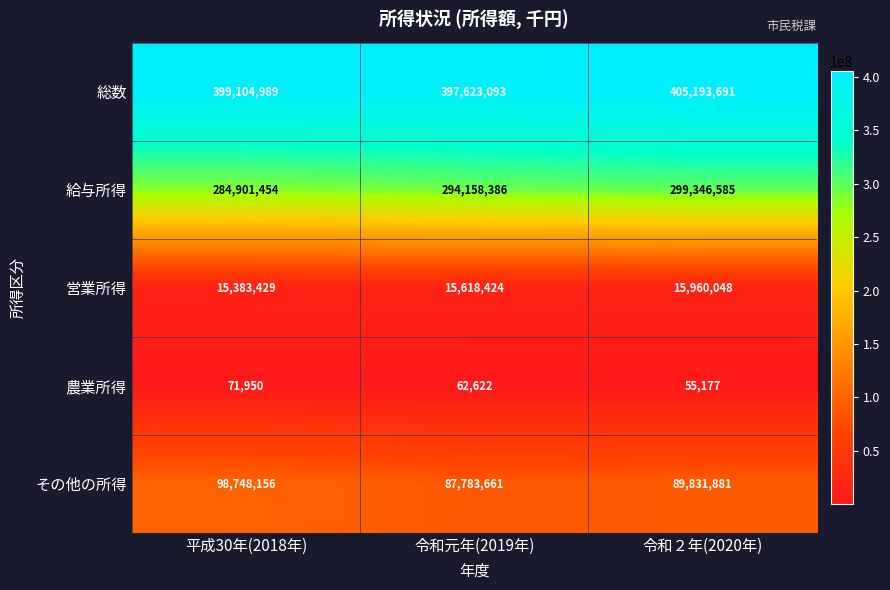

Rank the series at 令和元年(2019年) from highest to lowest value.

総数, 給与所得, その他の所得, 営業所得, 農業所得